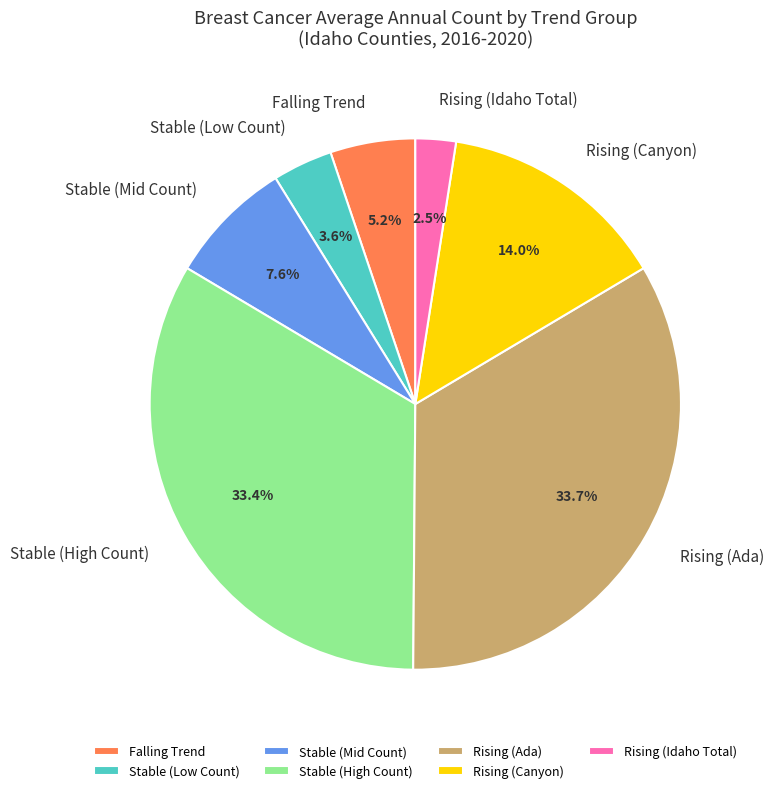

What is the smallest slice in the pie chart?

Rising (Idaho Total)